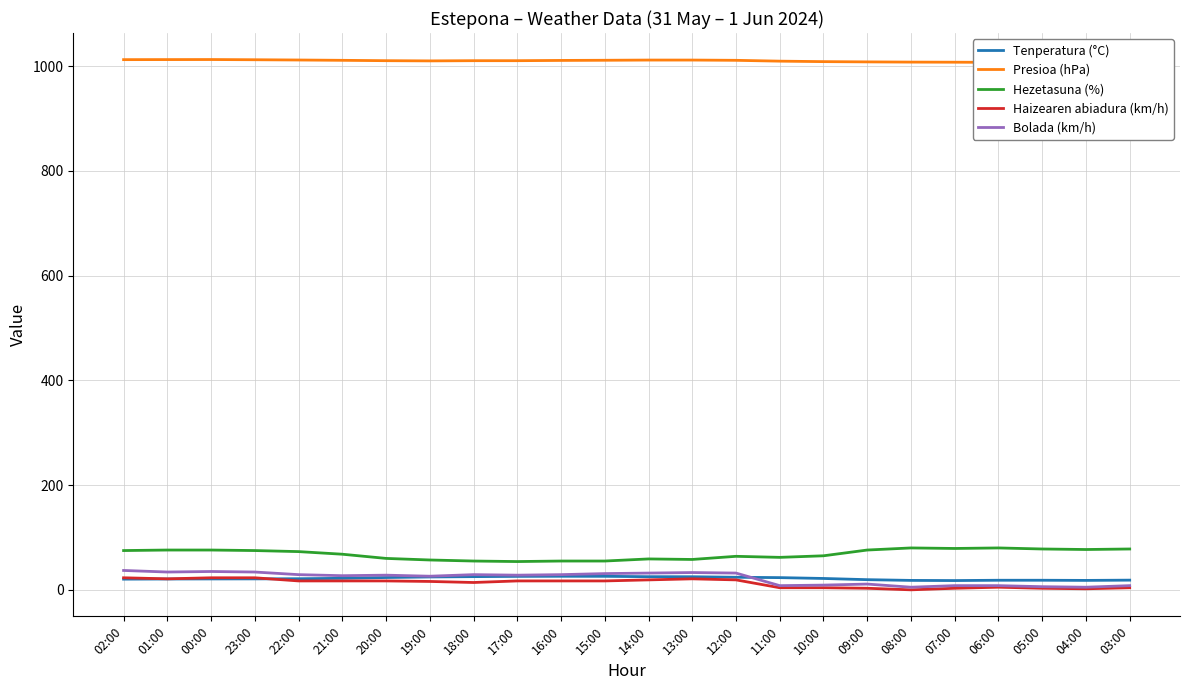

True or false: Presioa (hPa) has a value of 457.6 at 12:00.

False